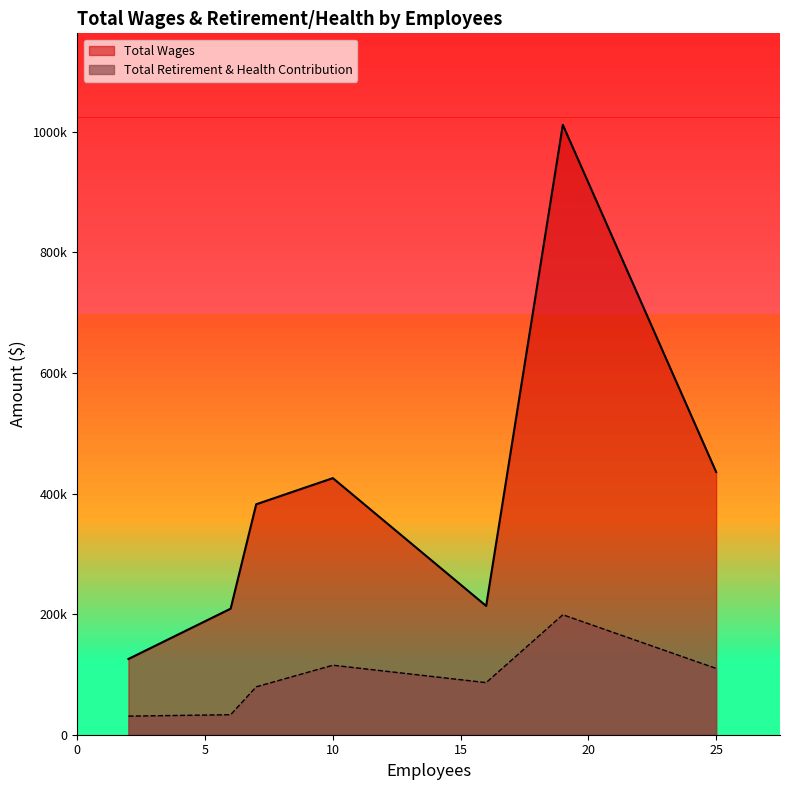

Rank the categories by Total Wages value from highest to lowest.

19, 25, 10, 7, 16, 6, 2